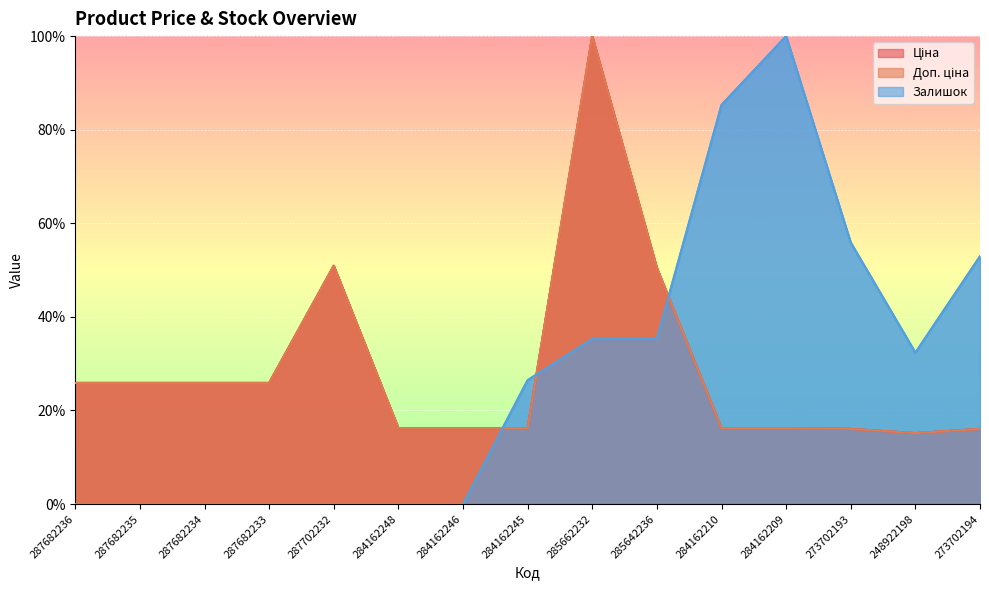

Which series has the largest range (max minus min)?

Залишок